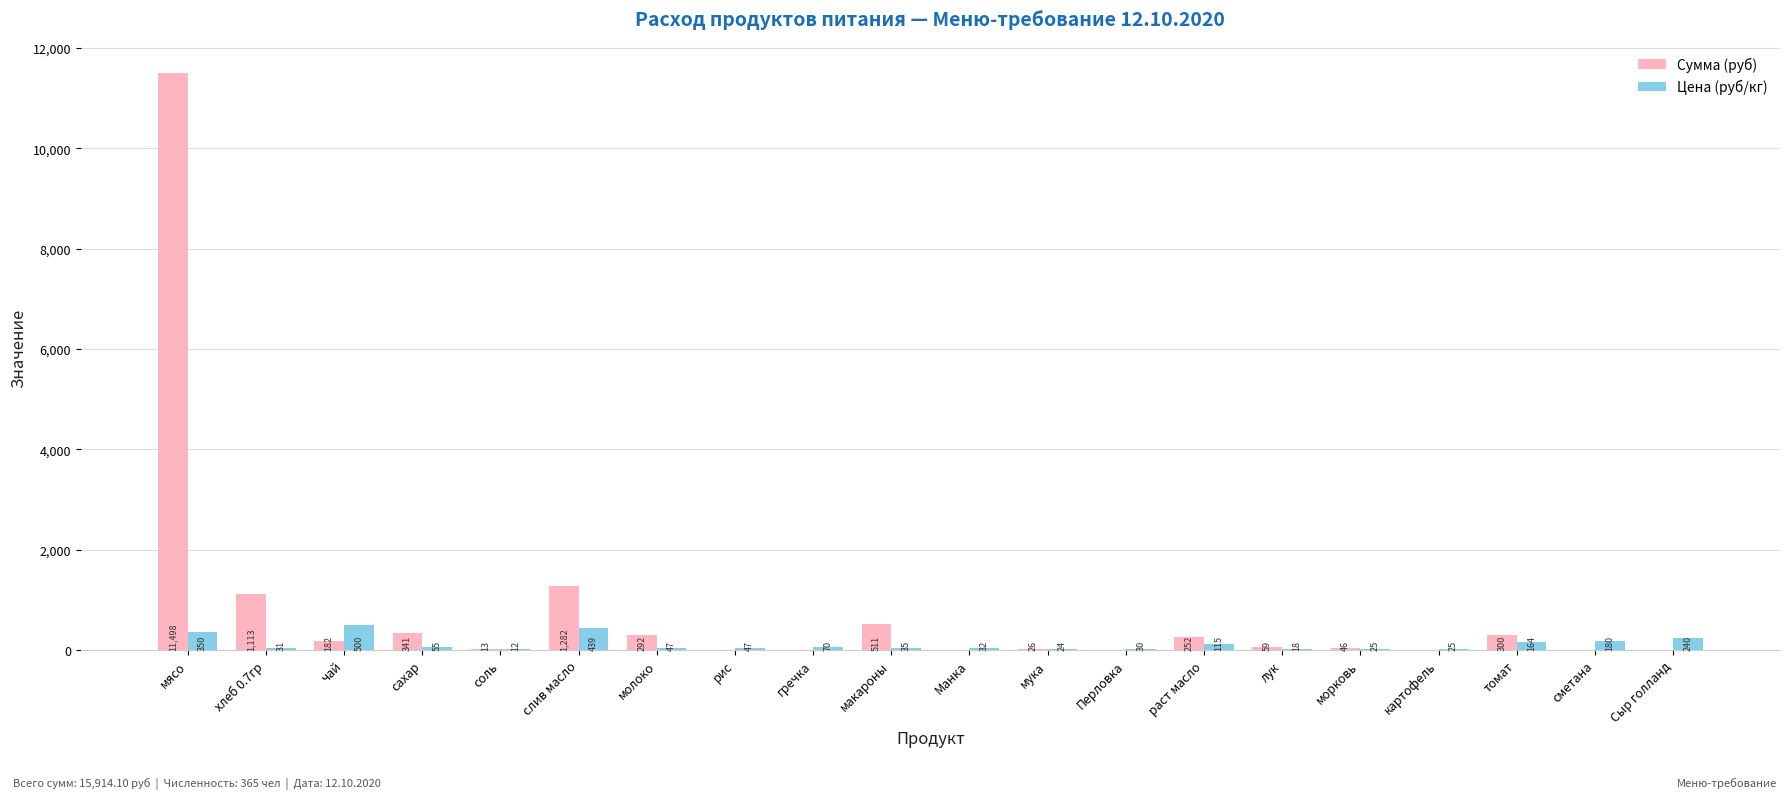

Which category has the highest value across all series?

мясо